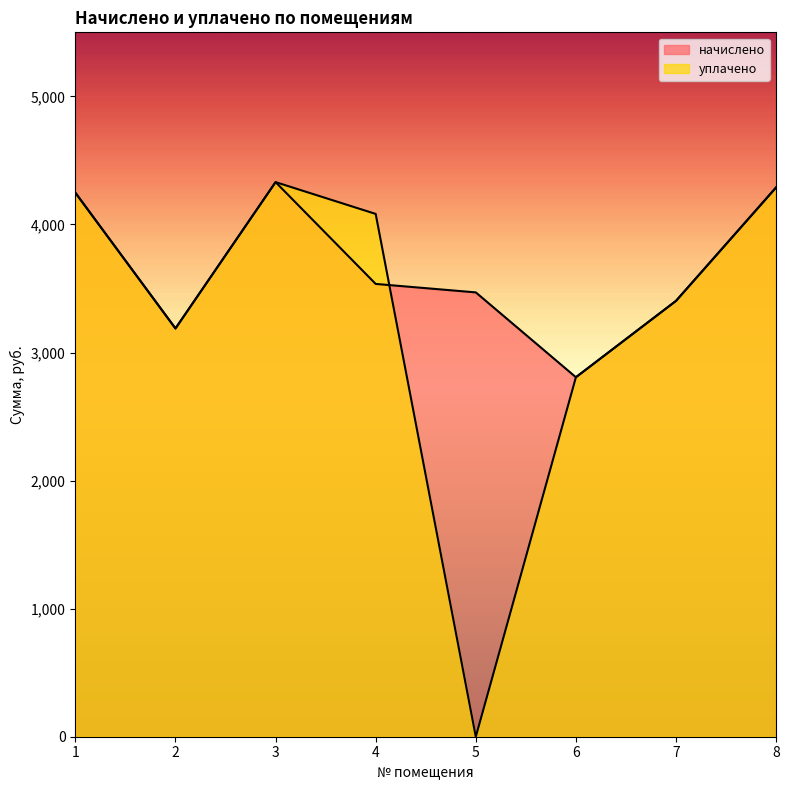

At which category does the chart reach its peak across all series?

3